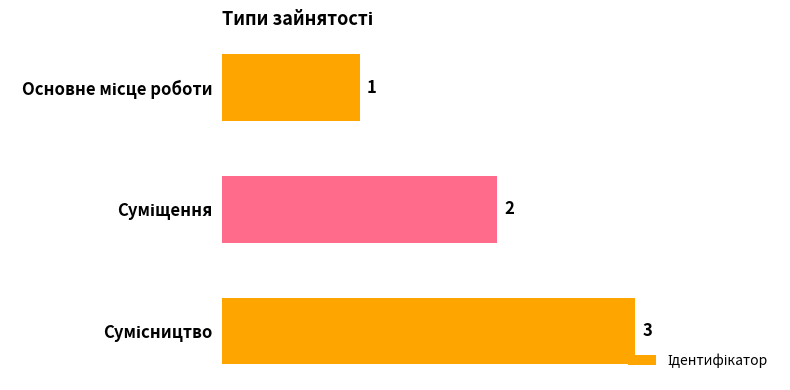

What is the sum of all values?

6